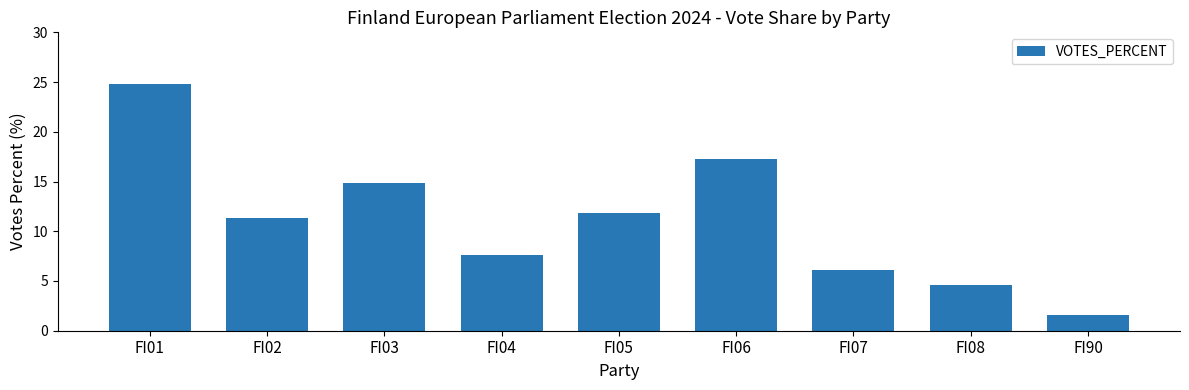

What is the change in value from FI05 to FI06?

+5.5